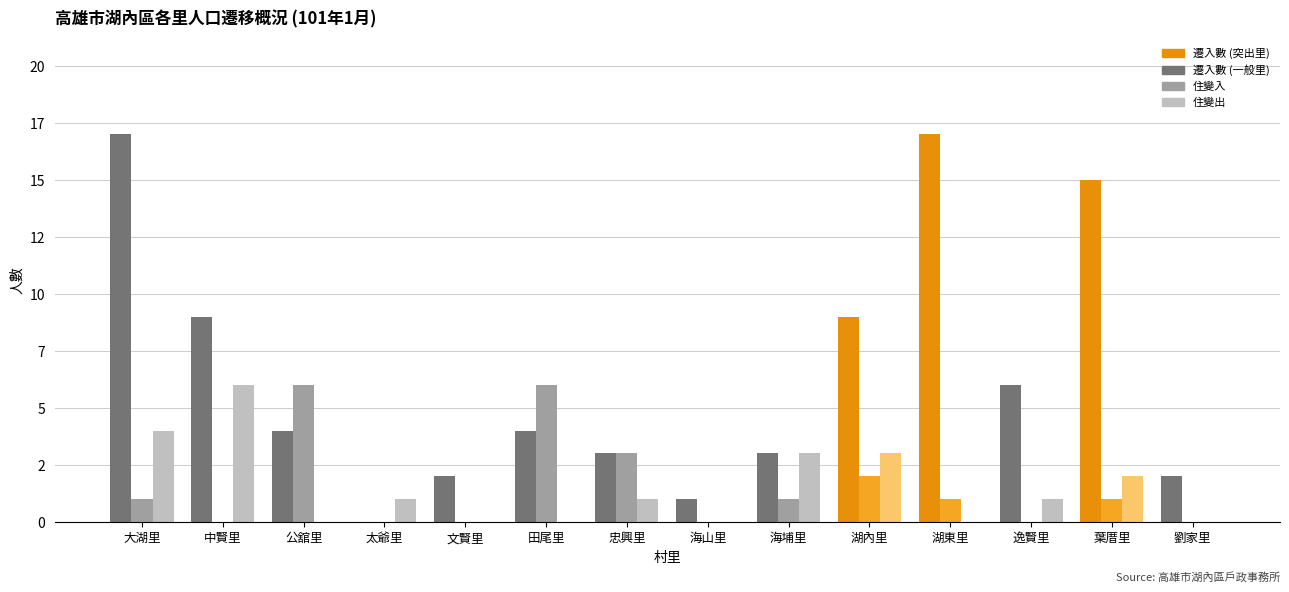

Reading right to left, list all the values displayed in this chart.

遷入數: 2	15	6	17	9	3	1	3	4	2	0	4	9	17
住變入: 0	1	0	1	2	1	0	3	6	0	0	6	0	1
住變出: 0	2	1	0	3	3	0	1	0	0	1	0	6	4